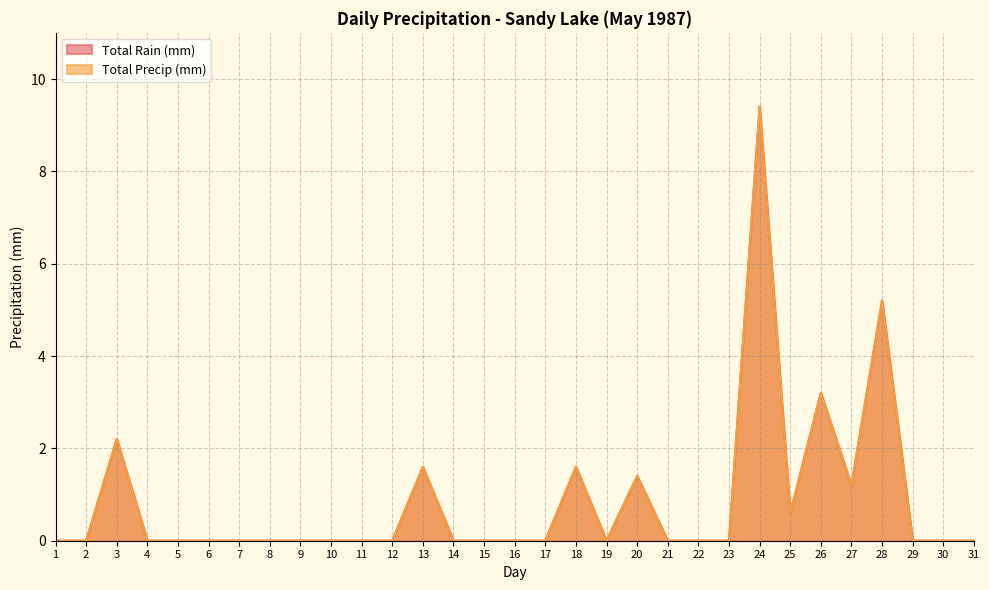

List the labels in order of Total Rain (mm) value, smallest first.

1, 2, 4, 5, 6, 7, 8, 9, 10, 11, 12, 14, 15, 16, 17, 19, 21, 22, 23, 29, 30, 31, 25, 27, 20, 13, 18, 3, 26, 28, 24